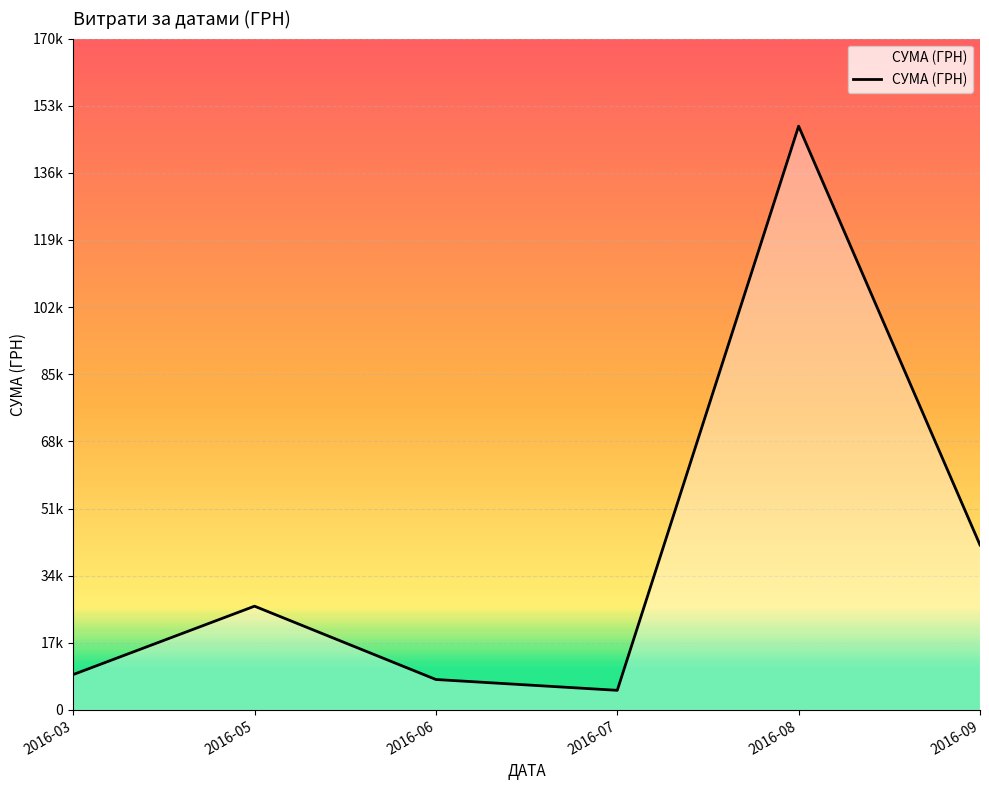

Where does the data first go above 26325?

2016-05